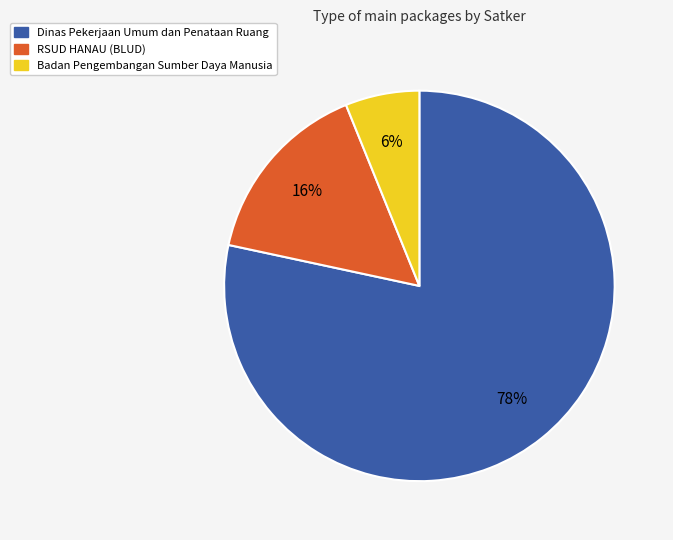

To the nearest percent, what is the average slice percentage?

33%